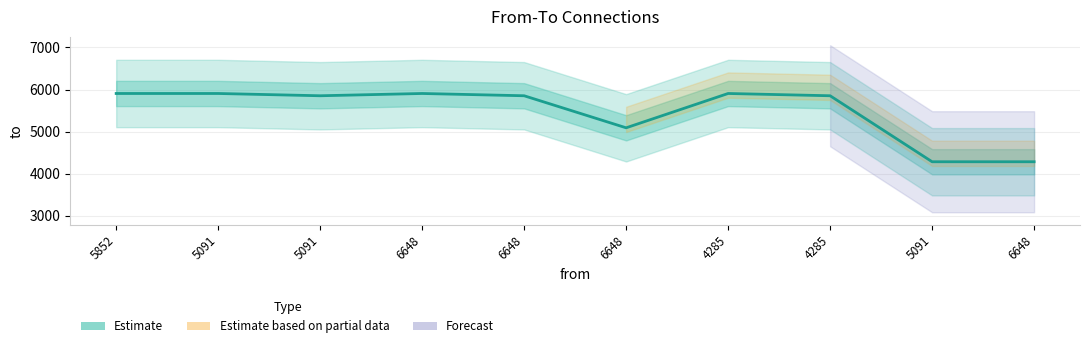

Rank the categories by value from lowest to highest.

5091, 6648, 6648, 5091, 6648, 4285, 5852, 5091, 6648, 4285